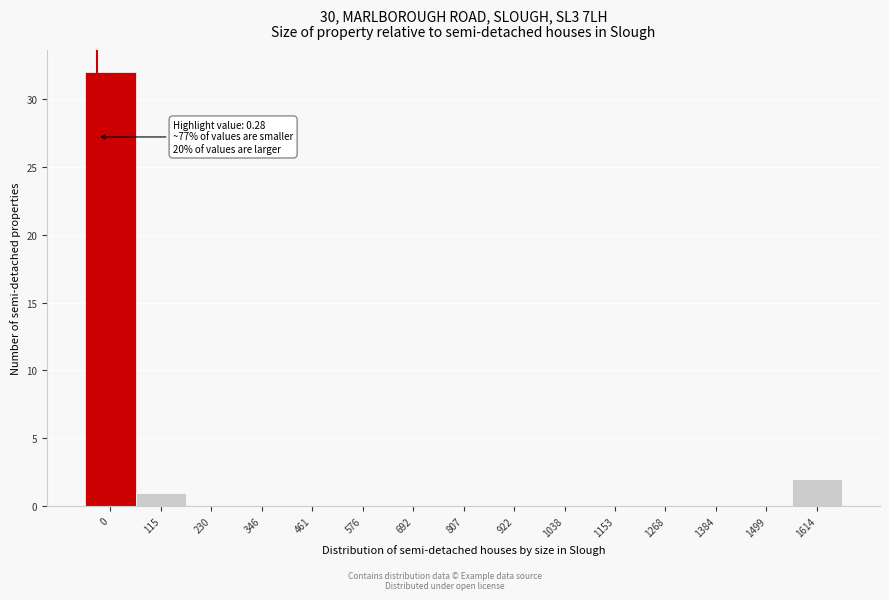

Reading left to right, what are all the values shown in this chart?

0=32	115=1	230=0	346=0	461=0	576=0	692=0	807=0	922=0	1038=0	1153=0	1268=0	1384=0	1499=0	1614=2